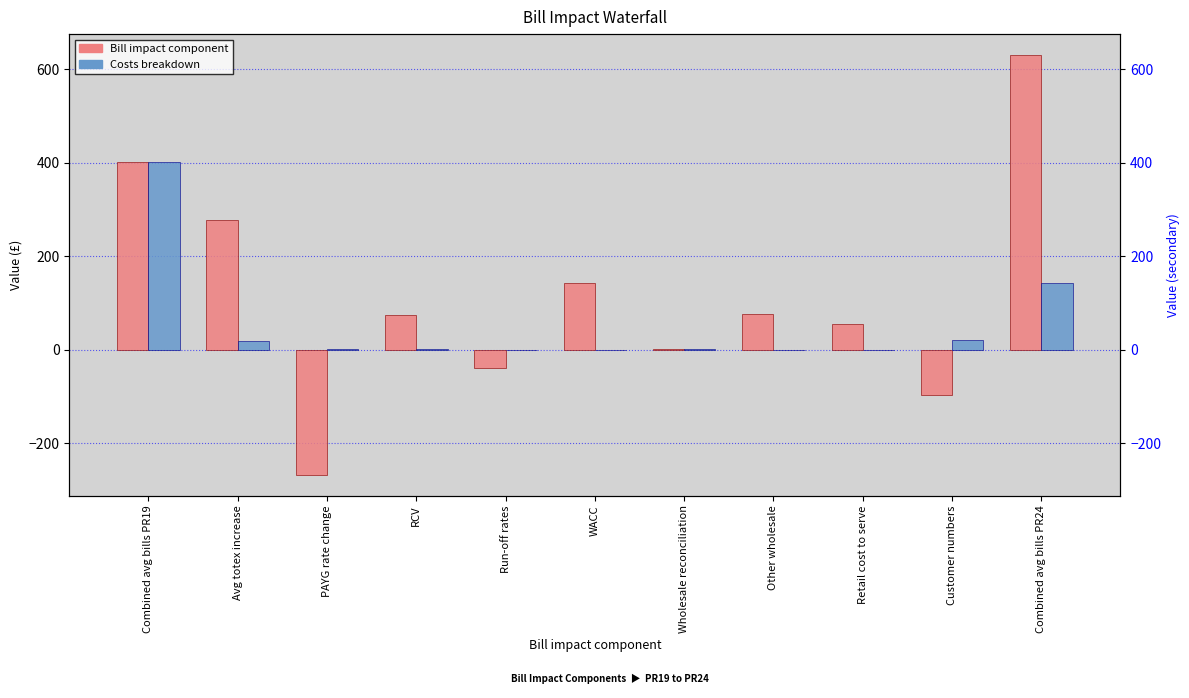

How many positive values does the Bill impact component series have?

8